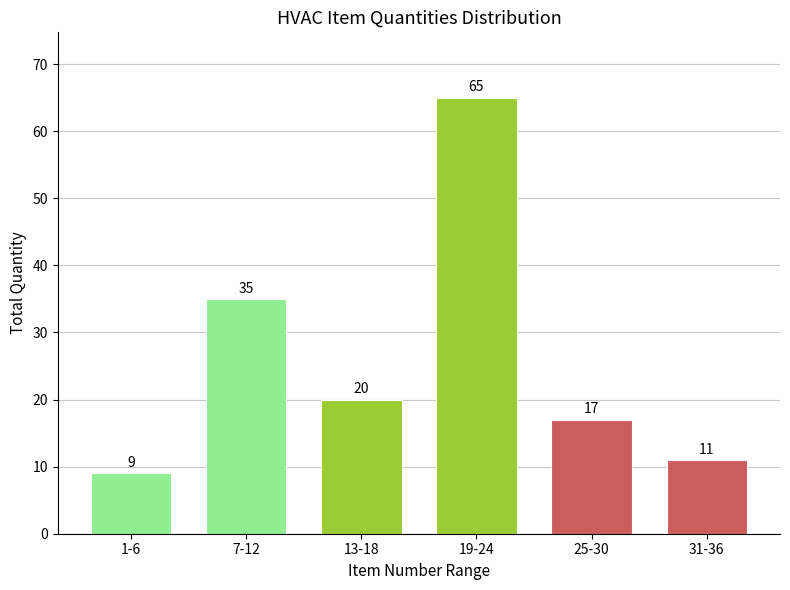

Reading left to right, transcribe all the data shown in this chart.

1-6=9	7-12=35	13-18=20	19-24=65	25-30=17	31-36=11